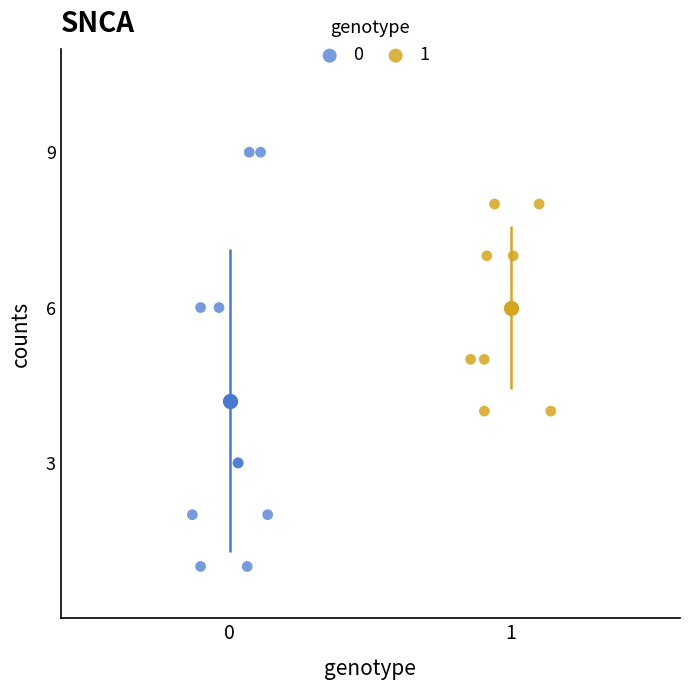

Which series contains the lowest Y value?

0